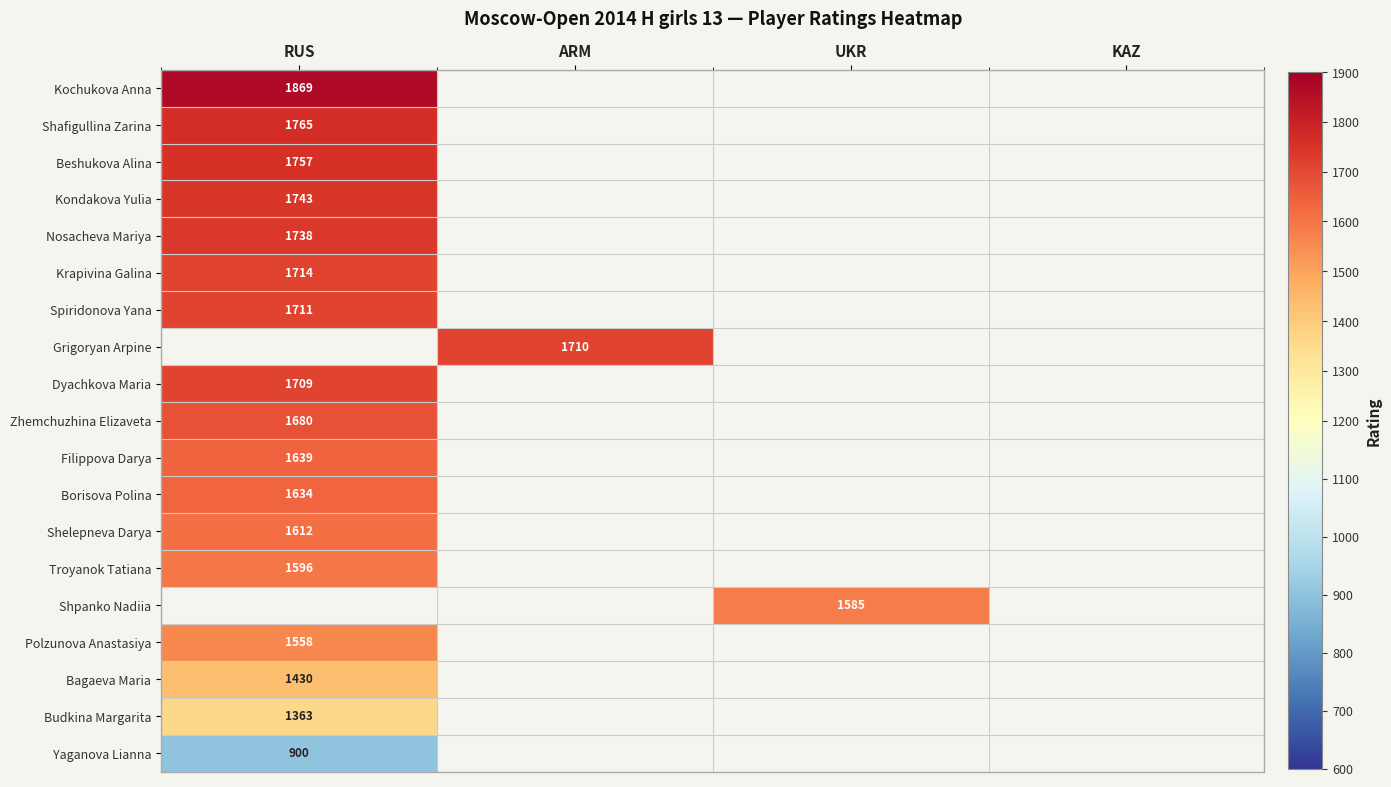

The value of Shelepneva Darya at RUS is 2674. True or false?

False